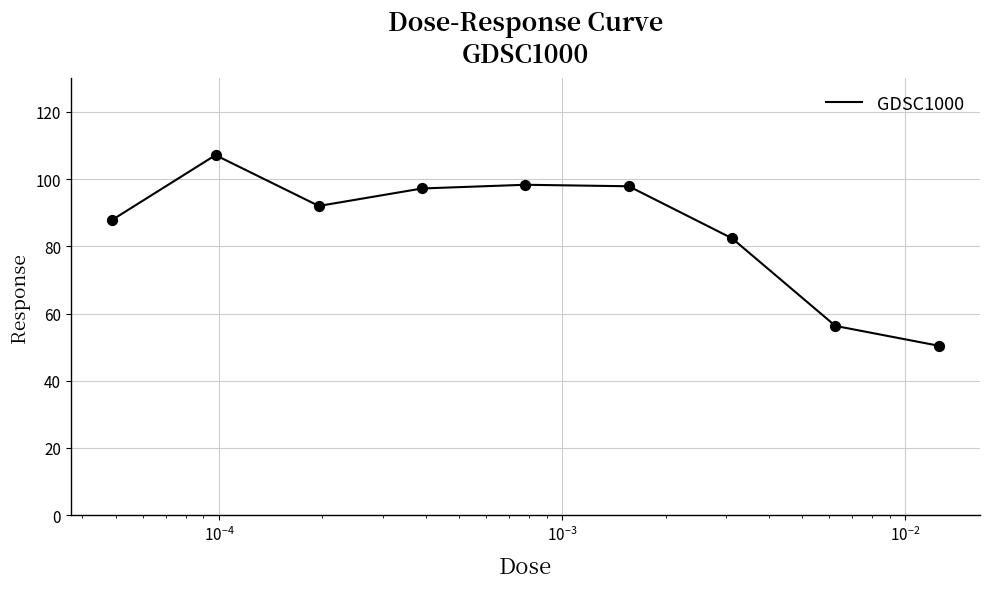

What is the smallest value displayed?

50.4